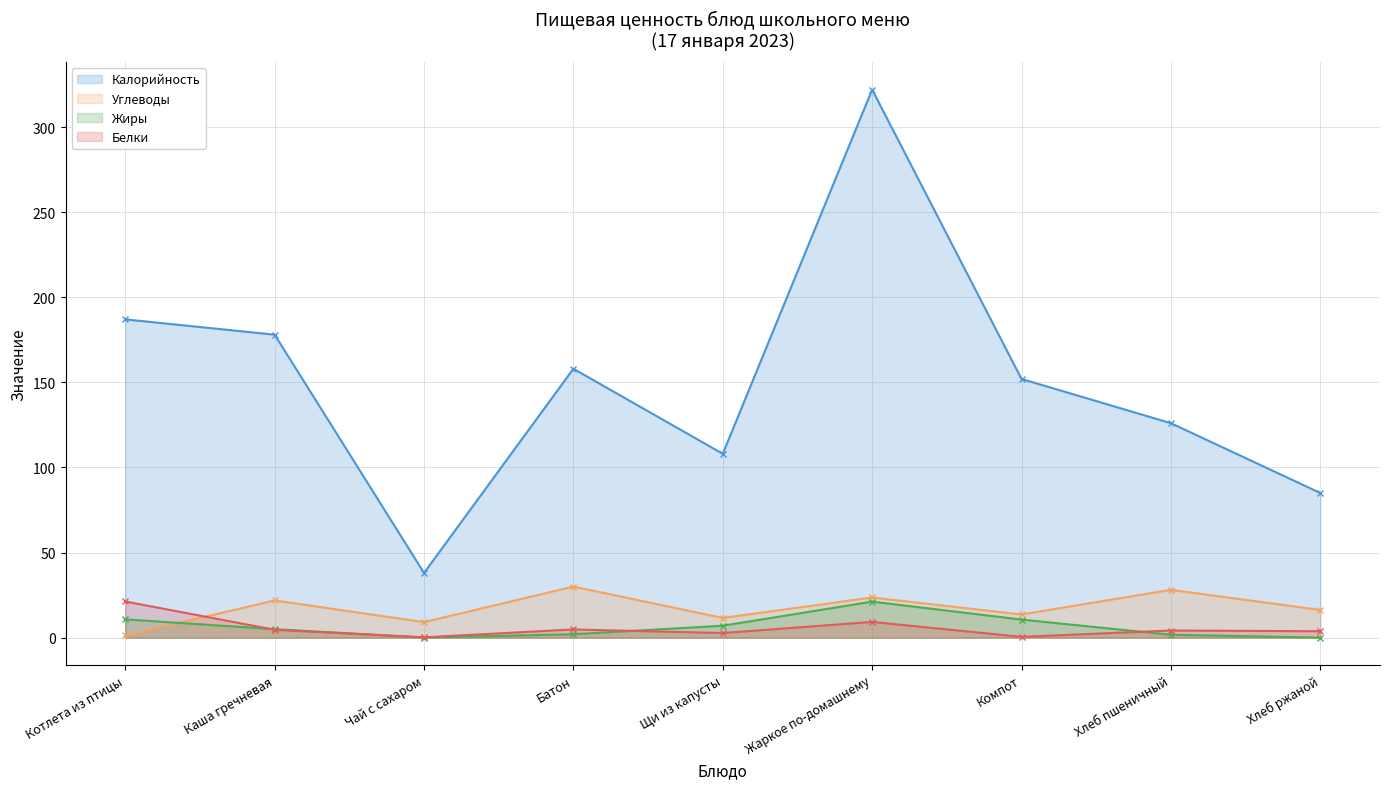

The value of Жиры at Жаркое по-домашнему is 21.1. True or false?

True